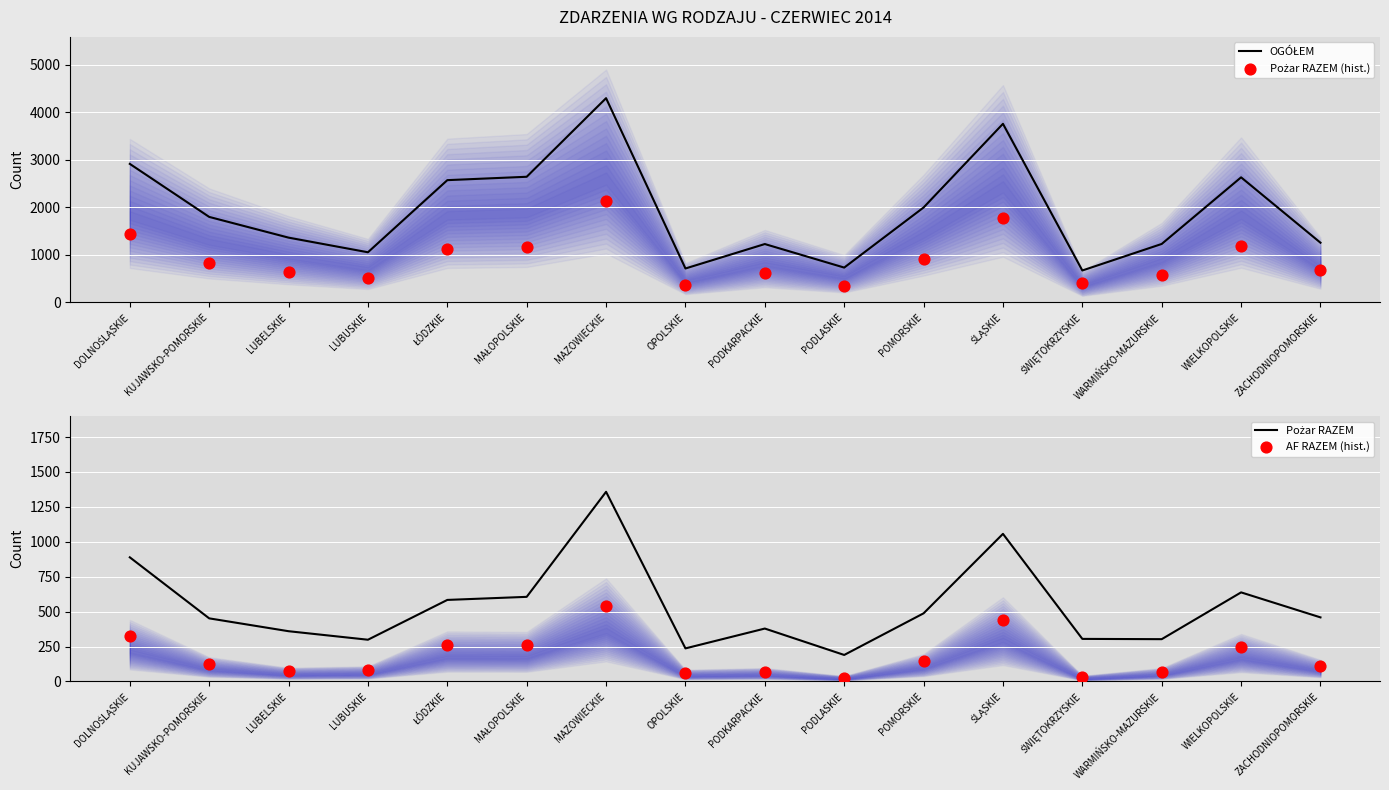

Is the value of OGÓŁEM at POMORSKIE greater than the value of Pożar RAZEM (hist.) at MAZOWIECKIE?

No